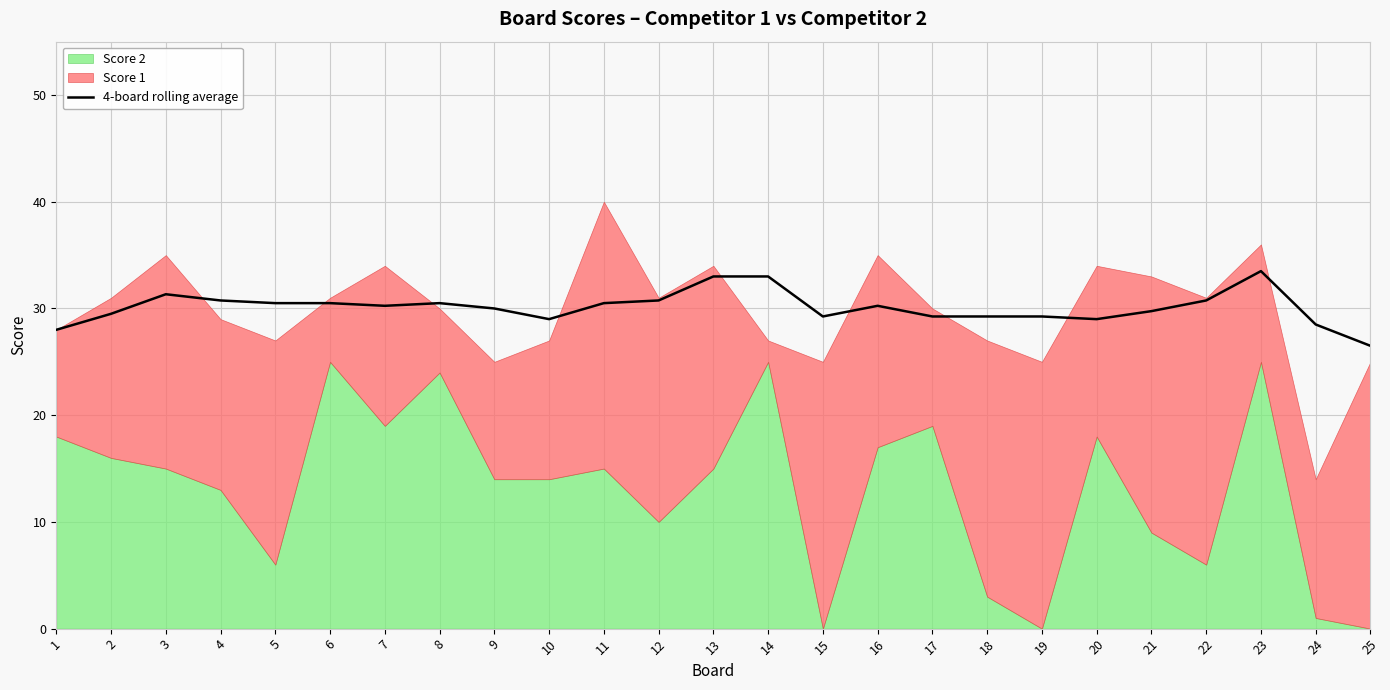

Is it true that the value at 10 is 29.0?

True